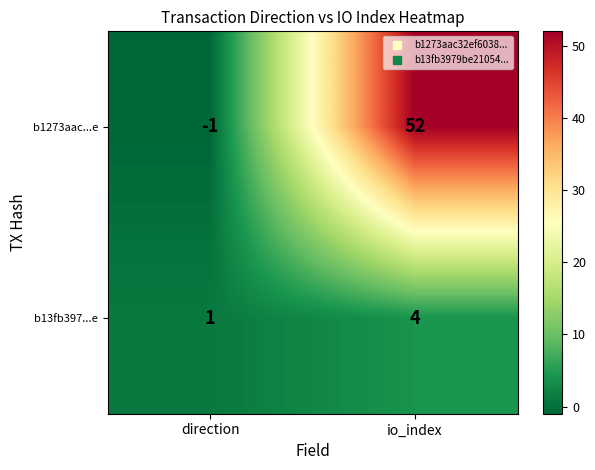

Which category has the lowest value across all series?

direction